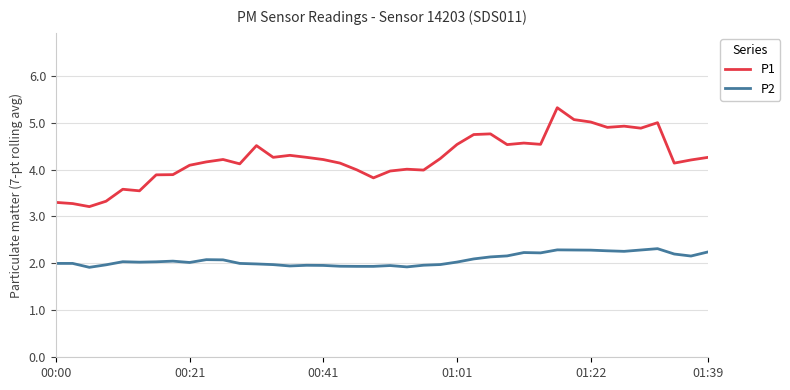

True or false: P1 and P2 intersect in this chart.

False